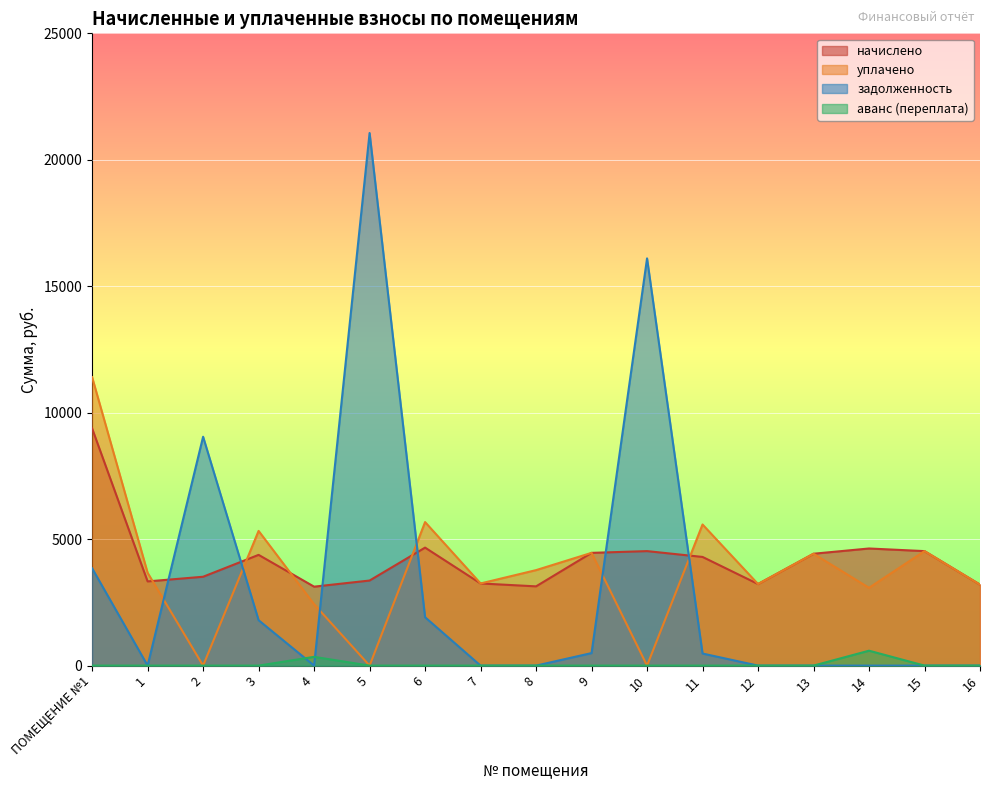

Where is the first local maximum for аванс (переплата)?

4